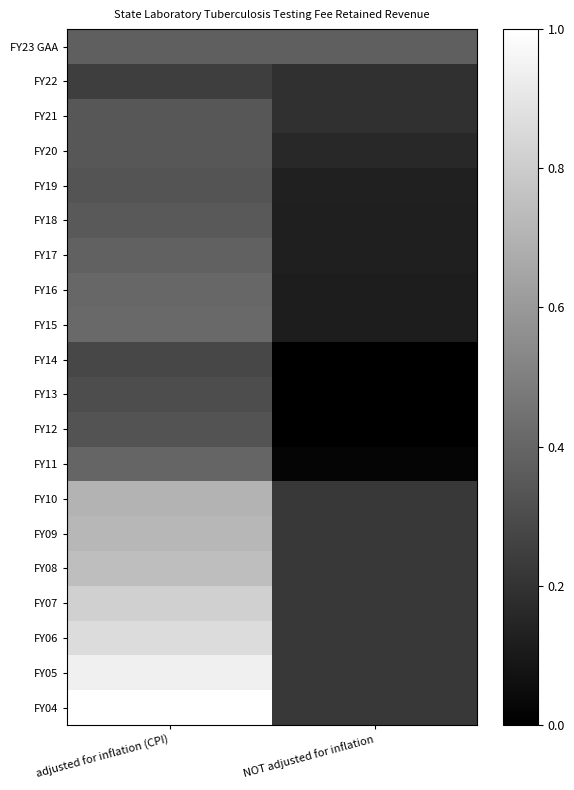

What is the difference between the highest and lowest values at adjusted for inflation (CPI)?

0.8